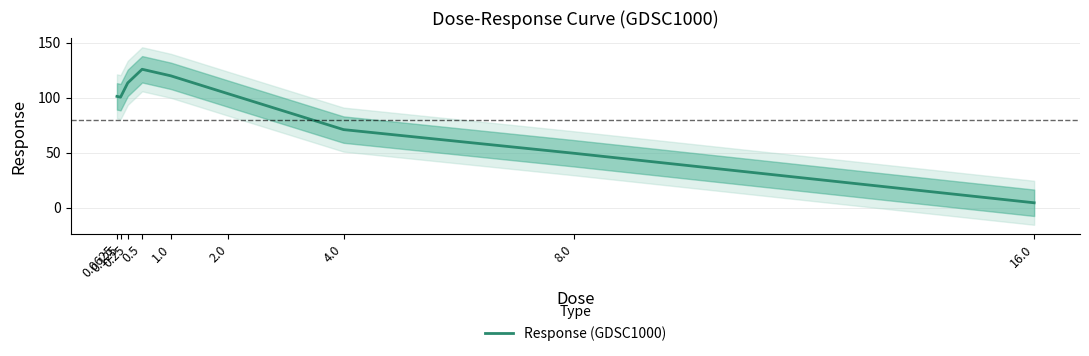

What is the greatest value displayed?

125.9